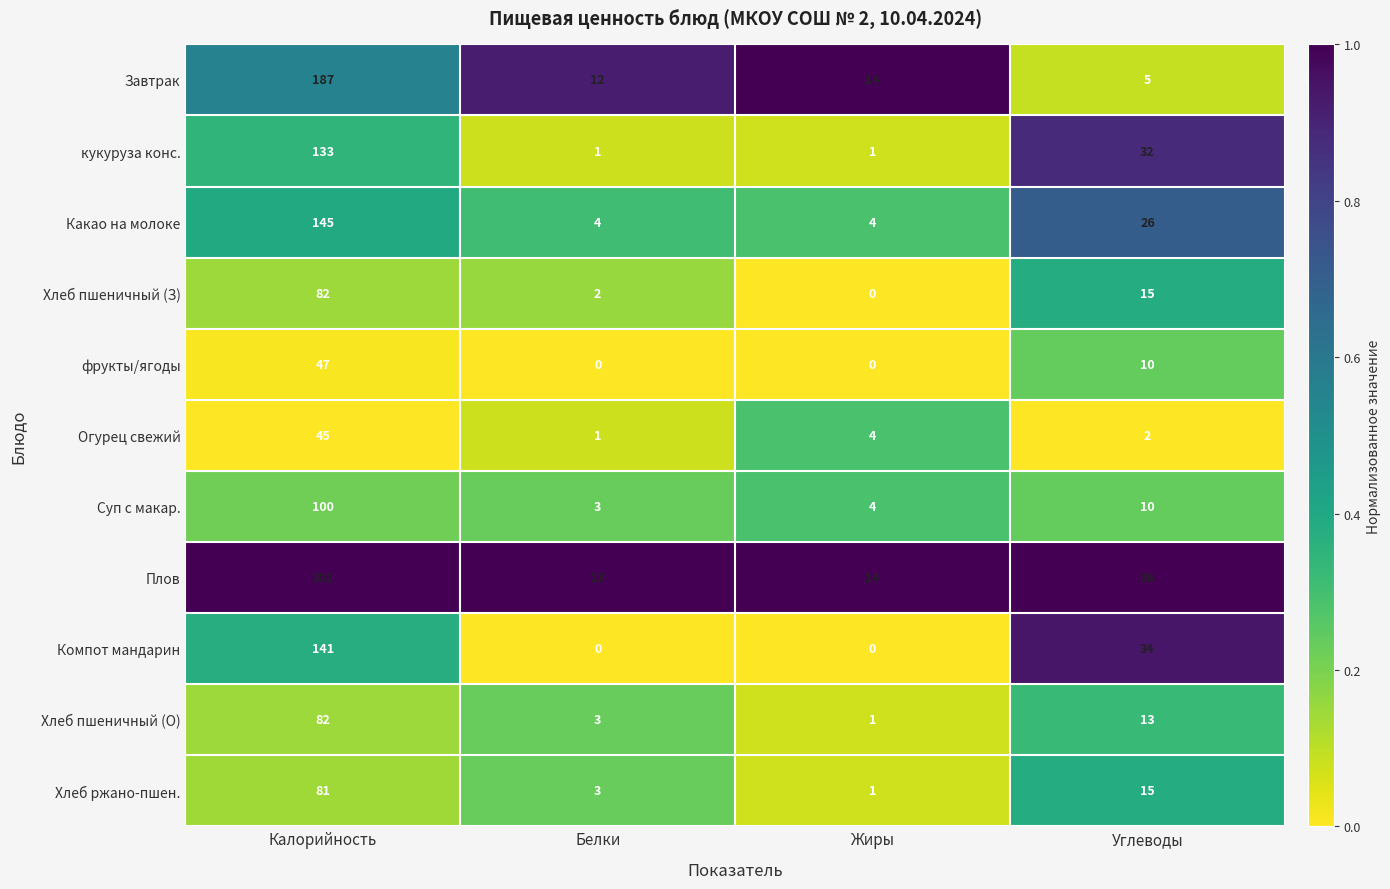

Where does the Суп с макар. series first go above 10?

Калорийность